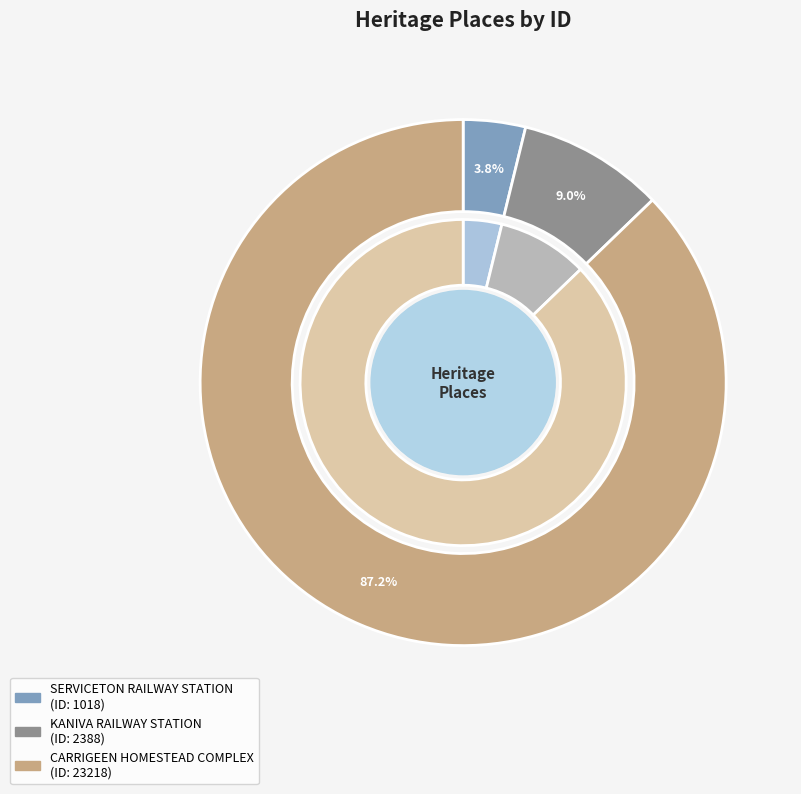

How many segments does this pie chart have?

3